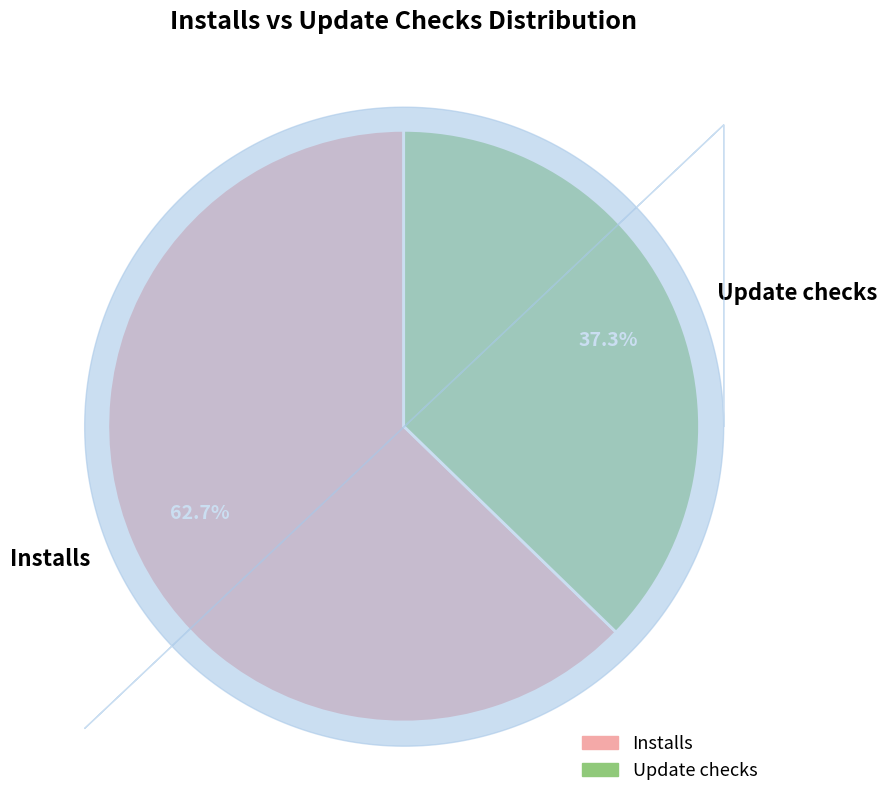

Is there a majority slice in this chart?

Yes